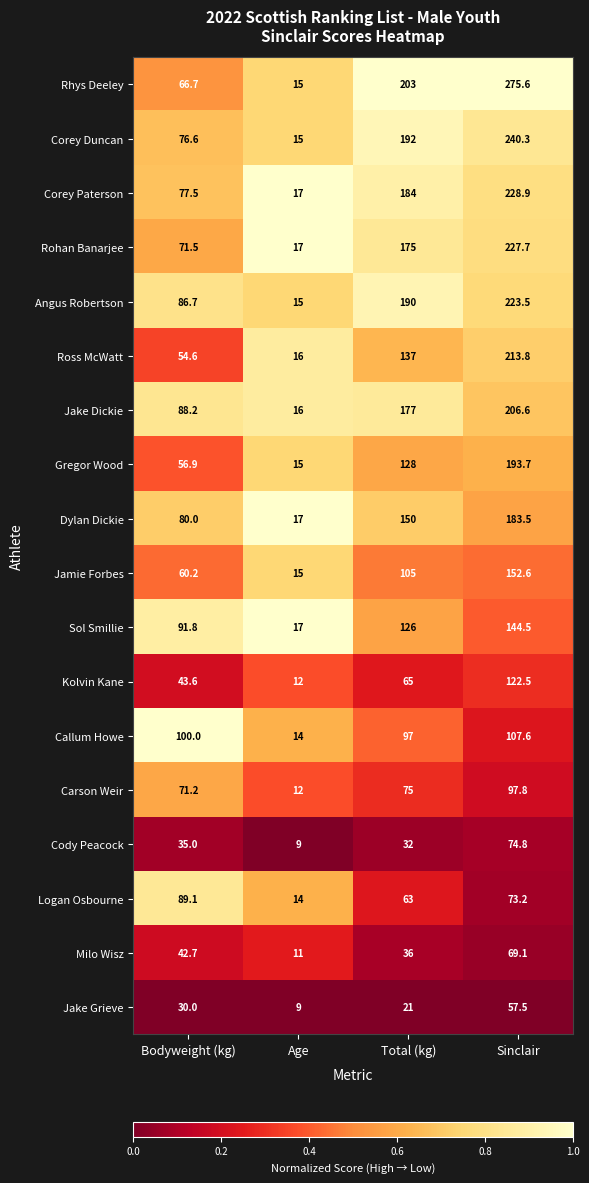

What is the sum of all Angus Robertson values?

515.2